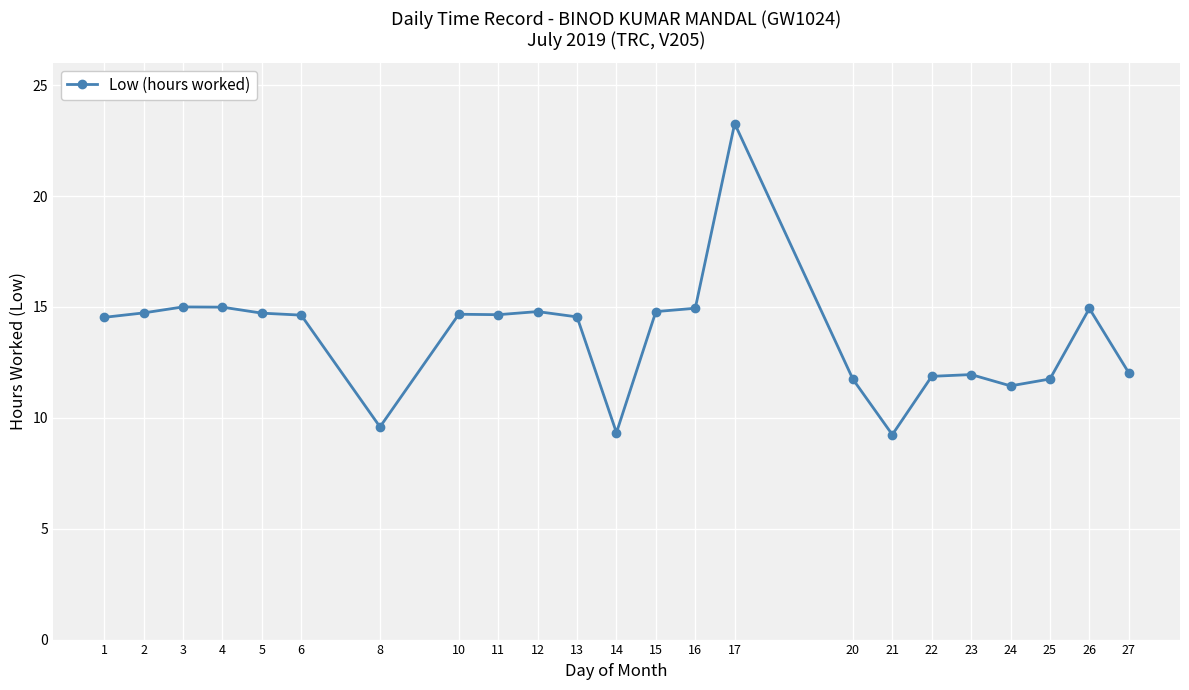

The chart shows a value of 3.2 at 1. True or false?

False